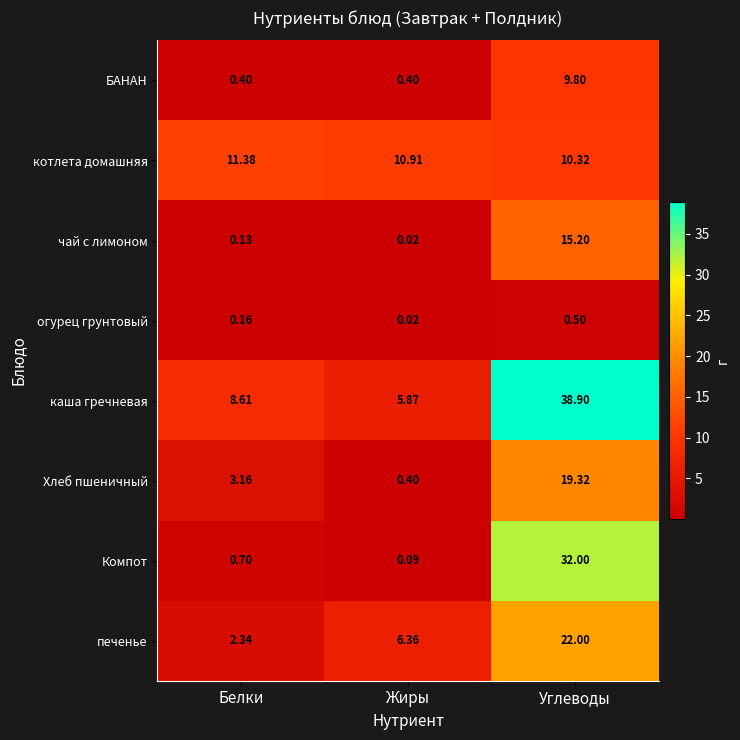

Where is котлета домашняя nearest to the value 10?

Углеводы